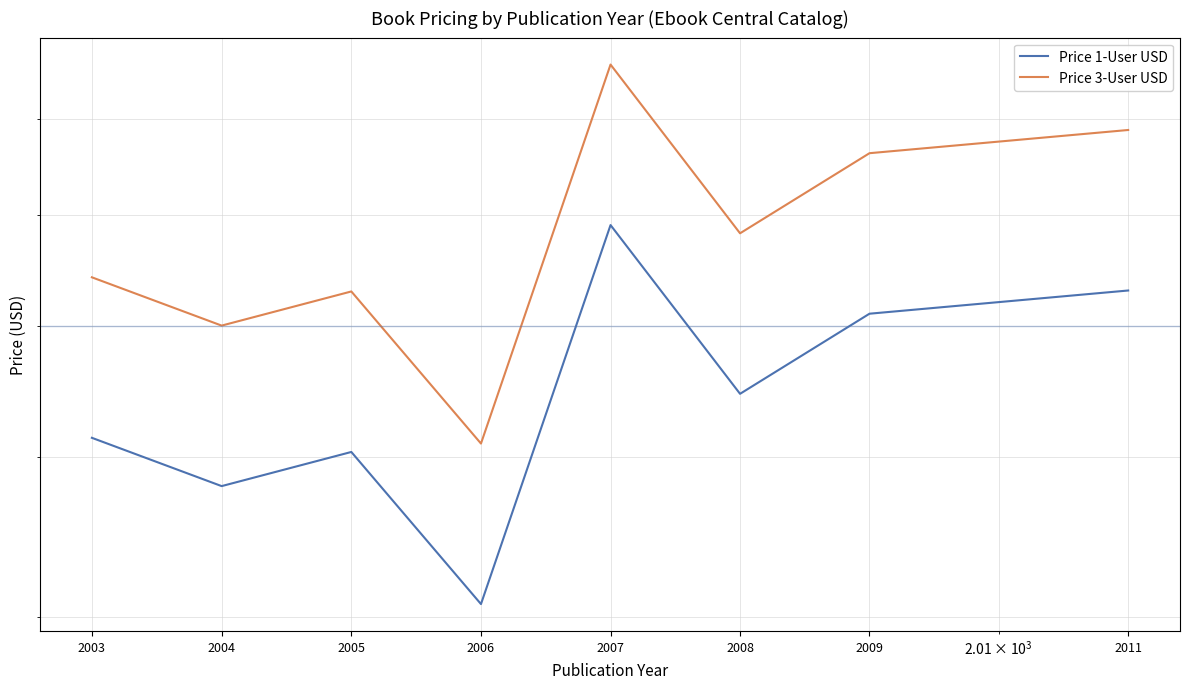

The value of Price 1-User USD at 2005 is 72.2. True or false?

False